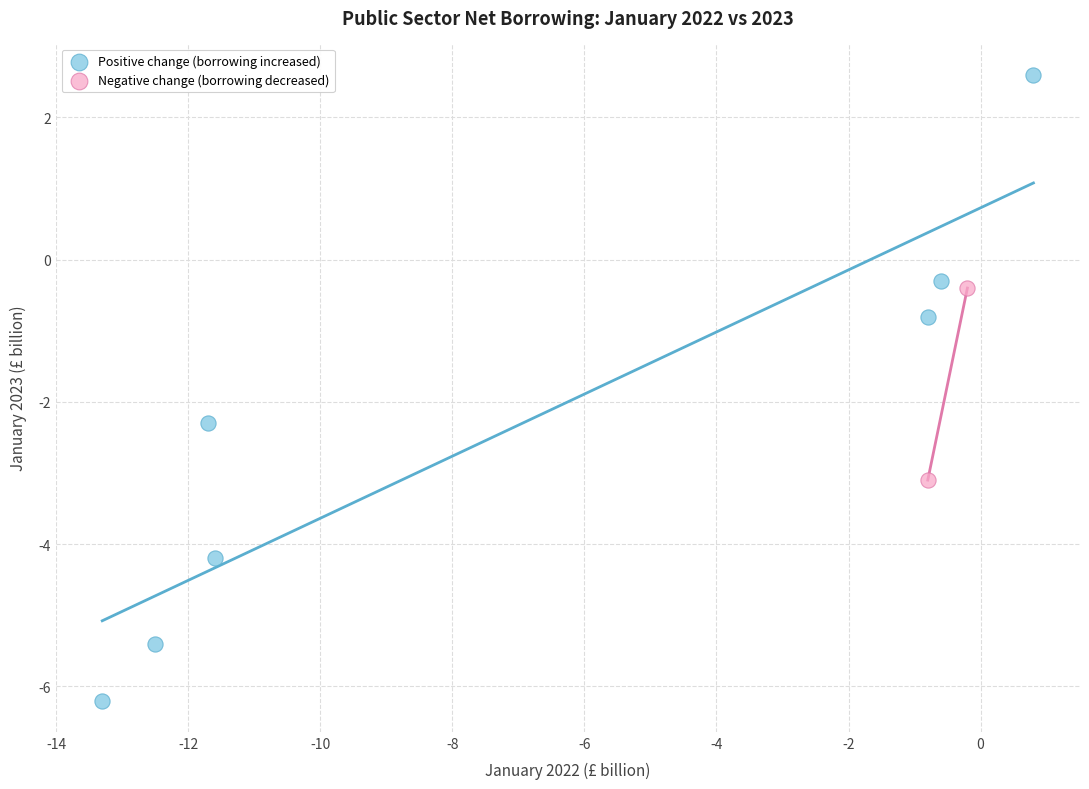

Which series has the widest spread of Y values?

Positive change (borrowing increased)